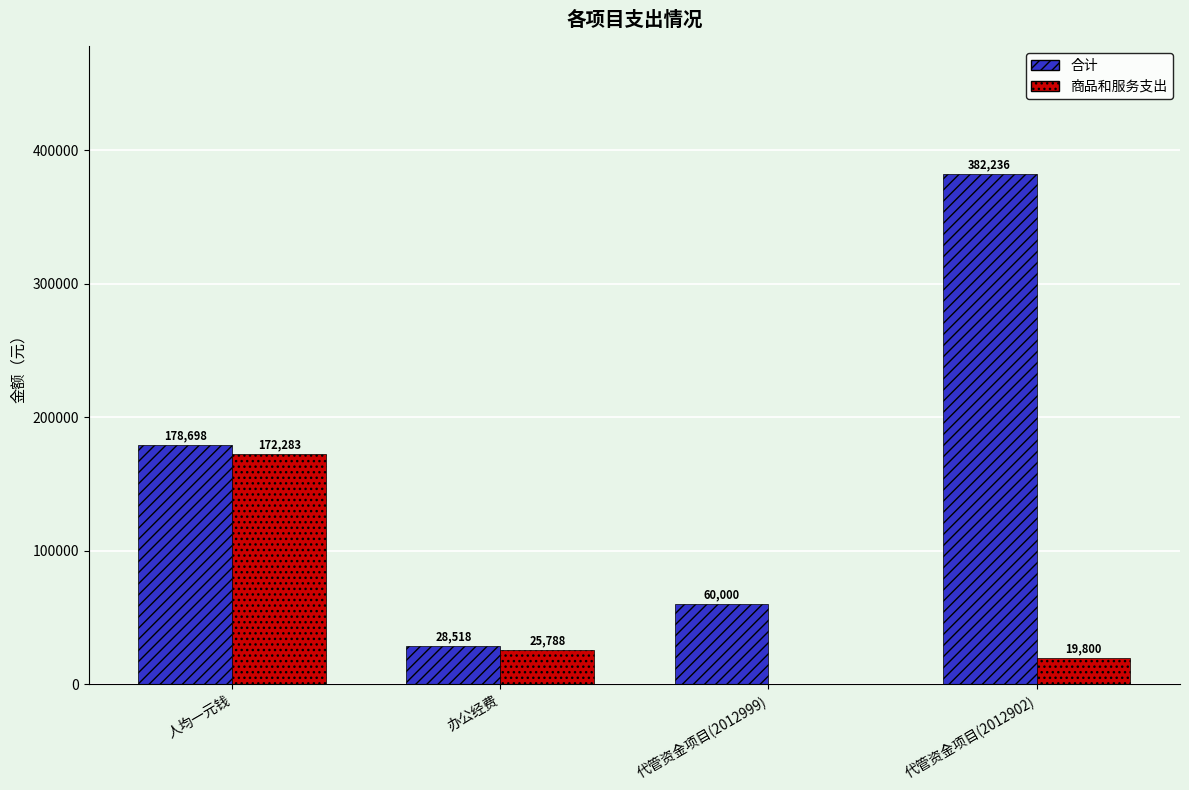

At which category is the sum across all series the highest?

代管资金项目(2012902)